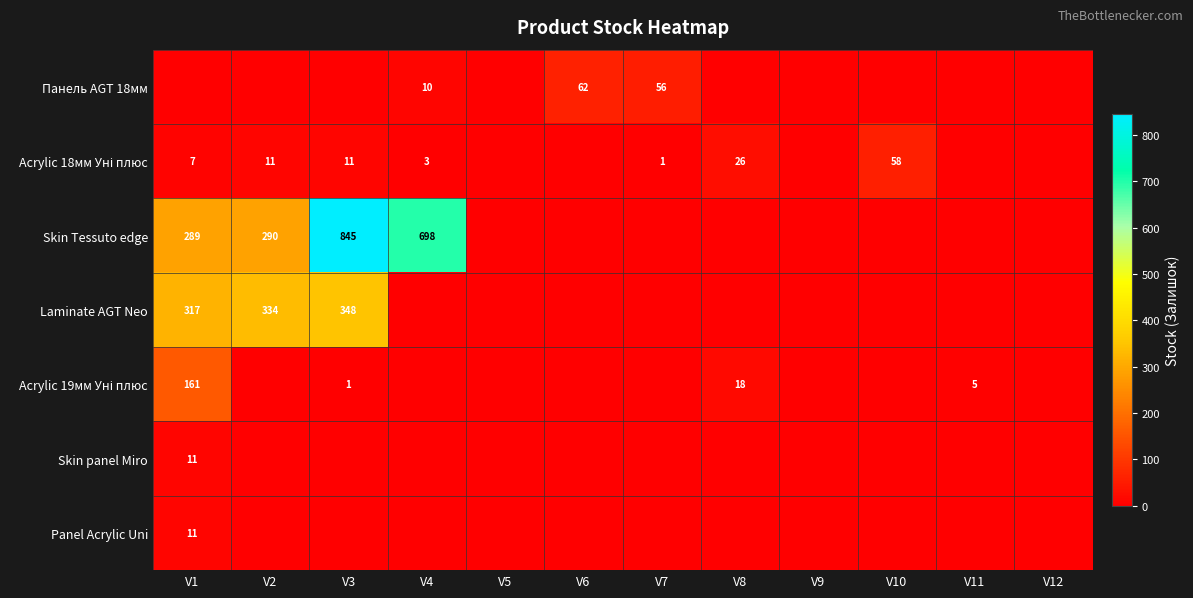

What is the difference between the highest and lowest values at V1?

317